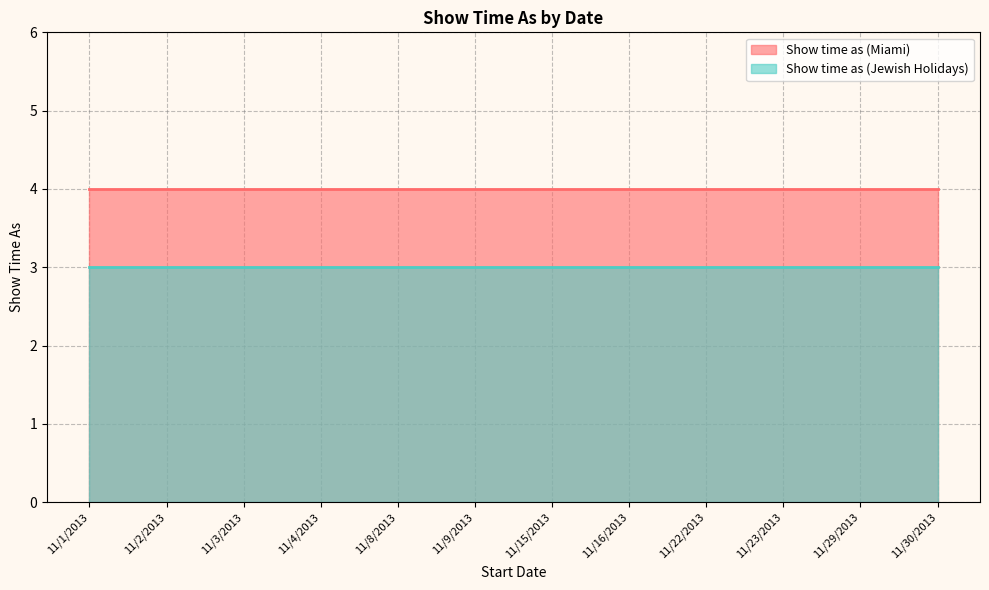

What is the minimum value for Show time as (Miami)?

4